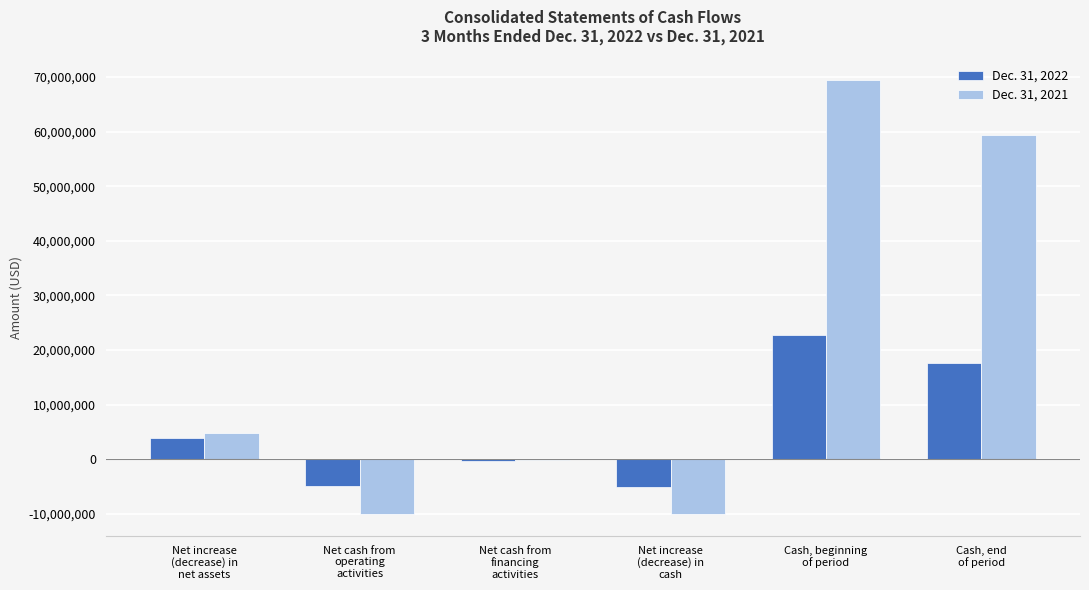

Does the chart contain stacked bars?

No